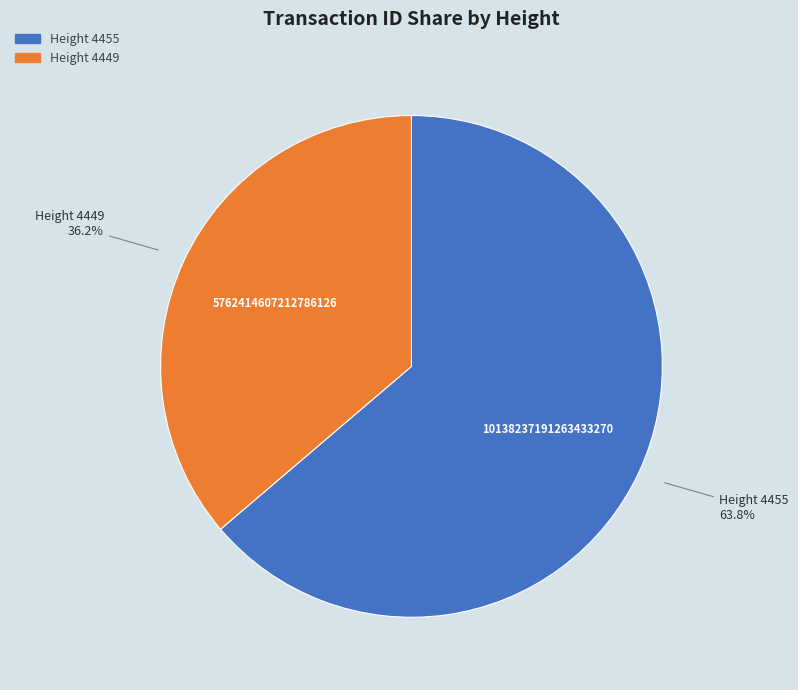

Is there a majority slice in this chart?

Yes